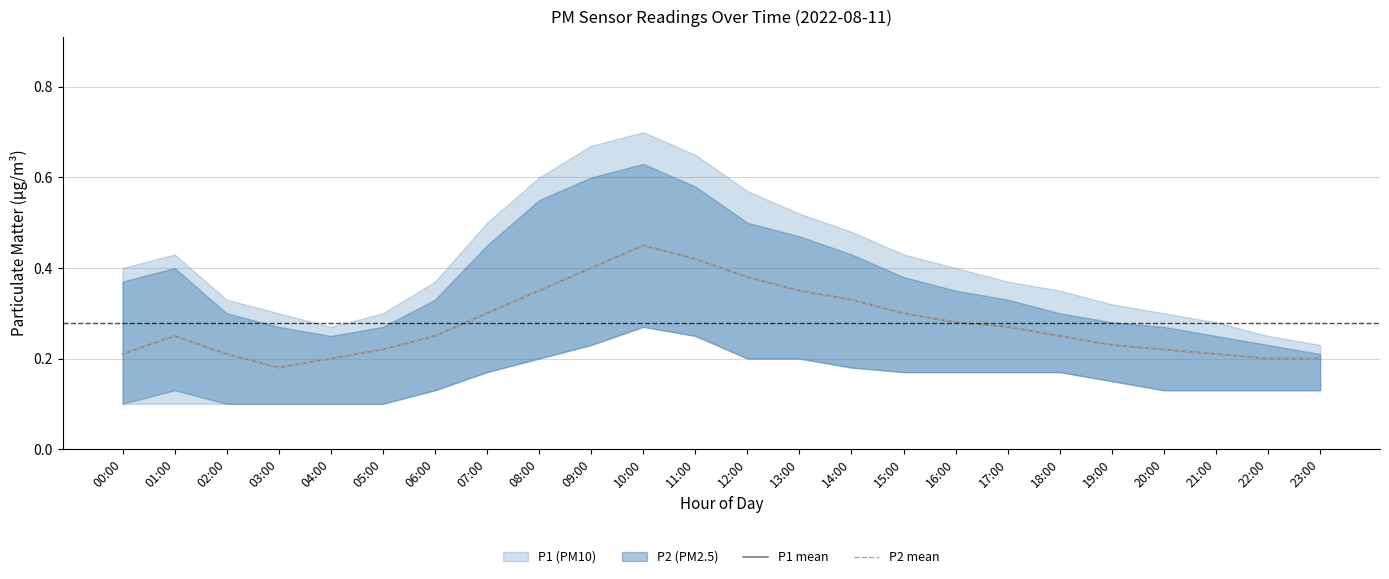

Reading left to right, transcribe all the data shown in this chart.

P1 mean: 00:00=0.2	01:00=0.2	02:00=0.2	03:00=0.2	04:00=0.2	05:00=0.2	06:00=0.2	07:00=0.3	08:00=0.3	09:00=0.4	10:00=0.5	11:00=0.4	12:00=0.4	13:00=0.3	14:00=0.3	15:00=0.3	16:00=0.3	17:00=0.3	18:00=0.2	19:00=0.2	20:00=0.2	21:00=0.2	22:00=0.2	23:00=0.2
P2 mean: 00:00=0.2	01:00=0.2	02:00=0.2	03:00=0.2	04:00=0.2	05:00=0.2	06:00=0.2	07:00=0.3	08:00=0.3	09:00=0.4	10:00=0.5	11:00=0.4	12:00=0.4	13:00=0.3	14:00=0.3	15:00=0.3	16:00=0.3	17:00=0.3	18:00=0.2	19:00=0.2	20:00=0.2	21:00=0.2	22:00=0.2	23:00=0.2